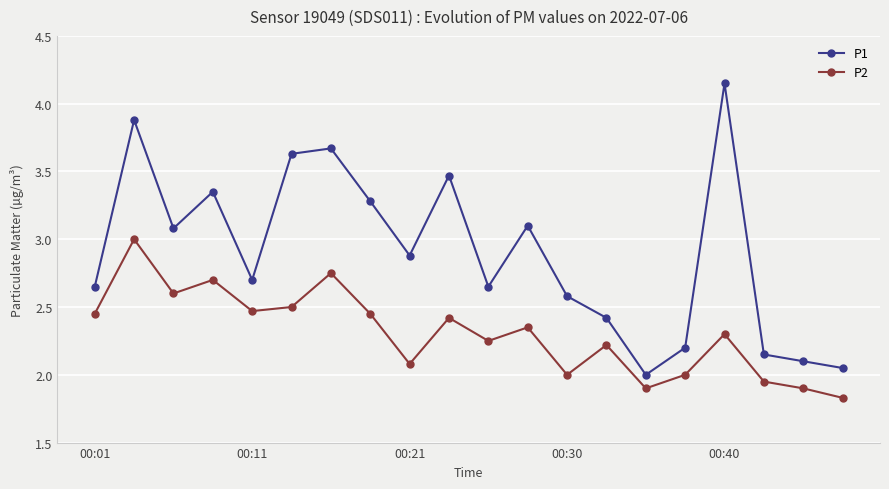

True or false: P1 has more than 0 interior local peaks.

True